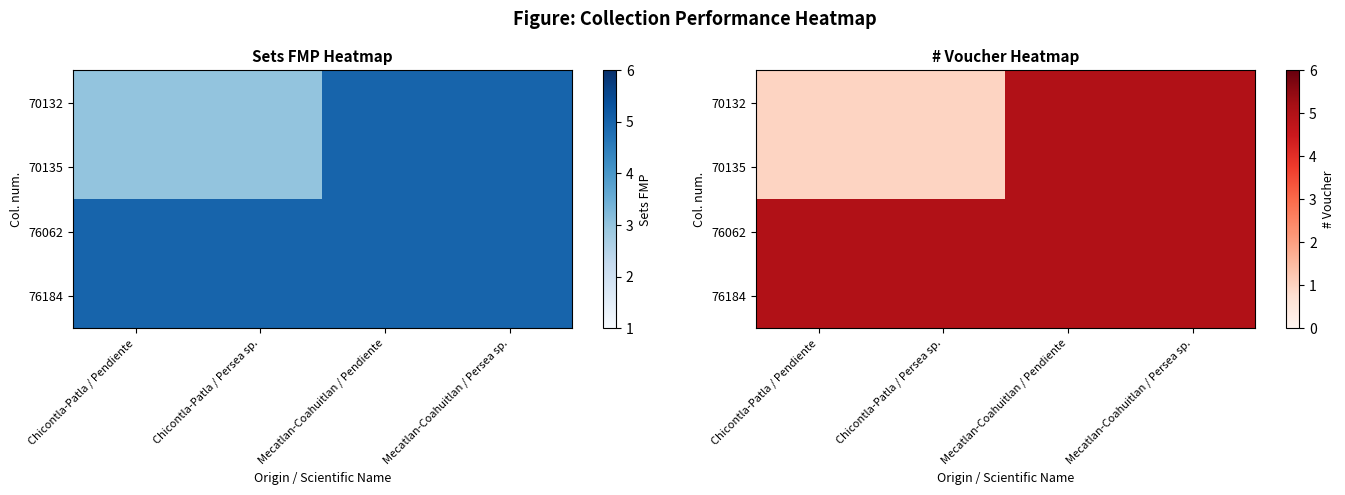

List the series in order of their peak value, highest first.

70132, 70135, 76062, 76184